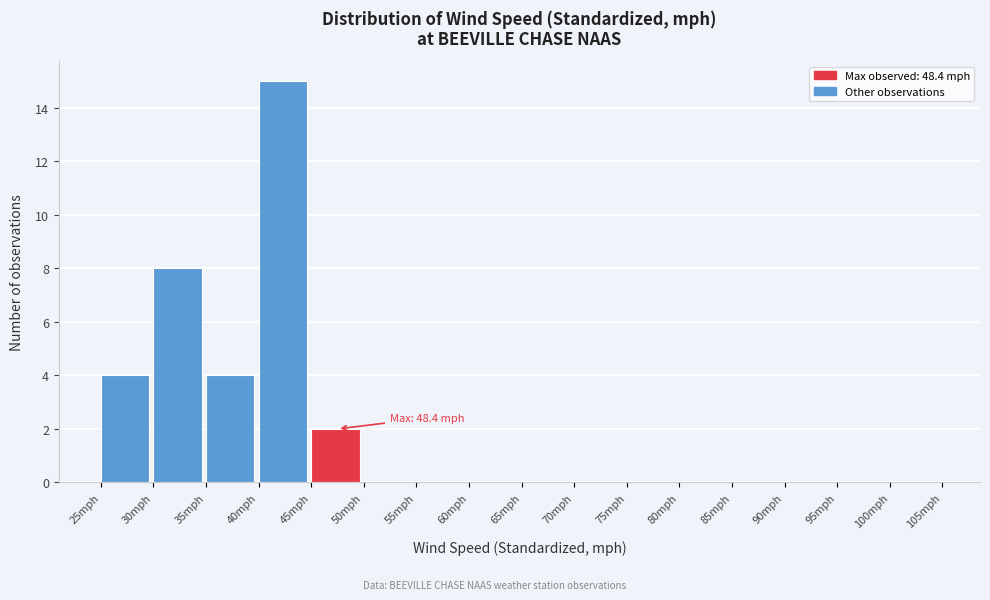

Which range on the x-axis has the tallest bar?

40 to 45